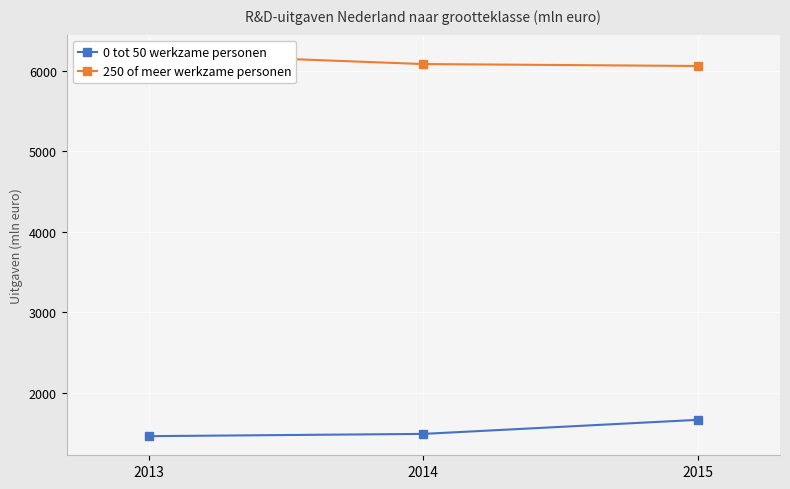

How many distinct data groups are displayed?

2